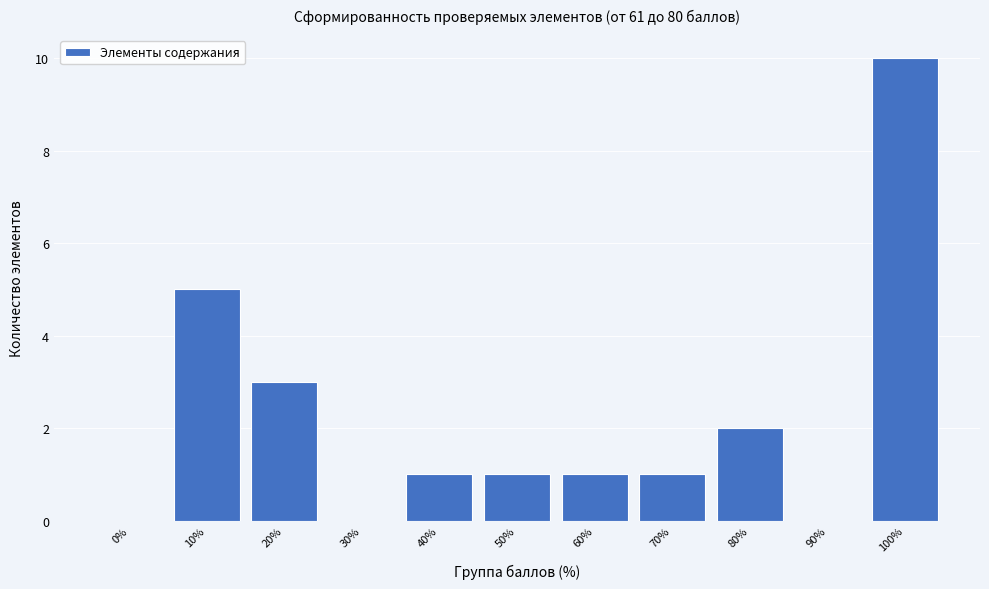

Reading left to right, what are all the values shown in this chart?

0%=0	10%=5	20%=3	30%=0	40%=1	50%=1	60%=1	70%=1	80%=2	90%=0	100%=10